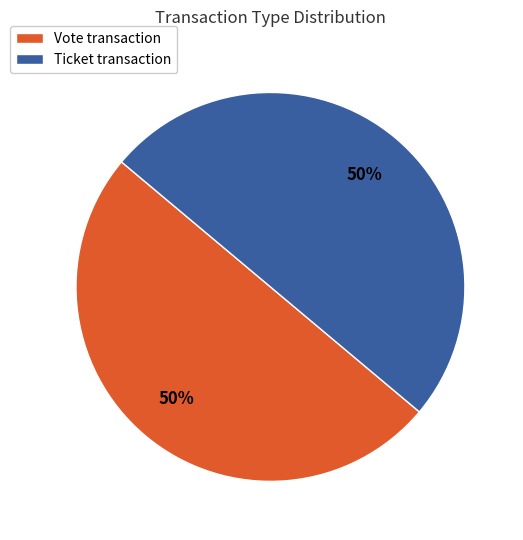

To the nearest percent, what portion does Vote transaction represent?

50%